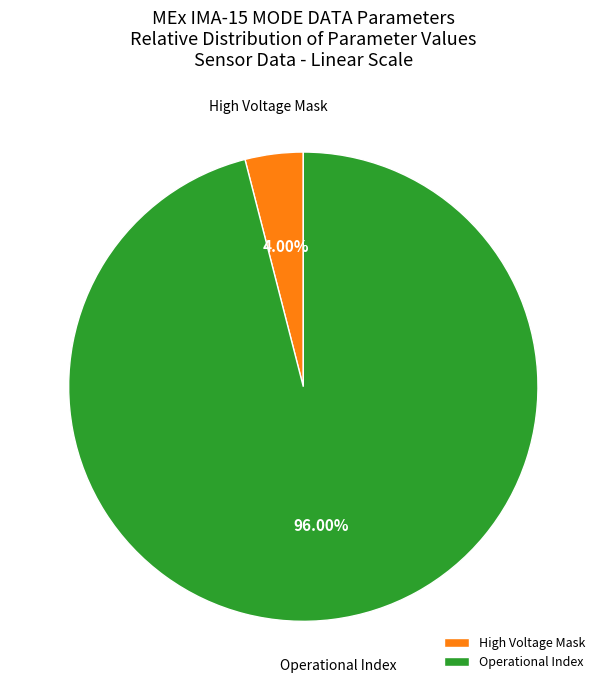

Which has a higher value, Operational Index or High Voltage Mask?

Operational Index